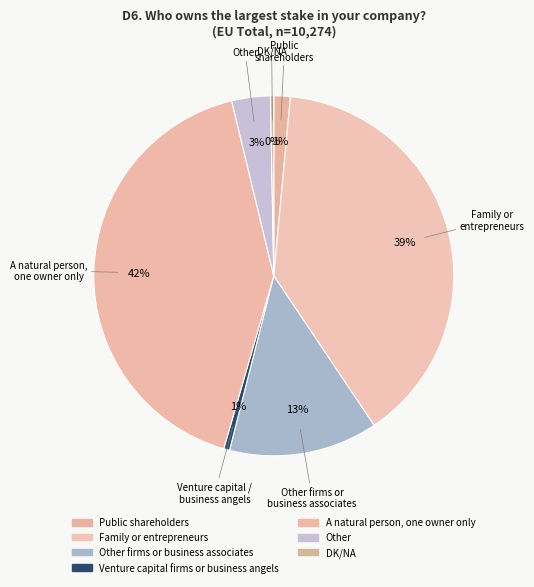

Does DK/NA account for over 50% of the chart?

No